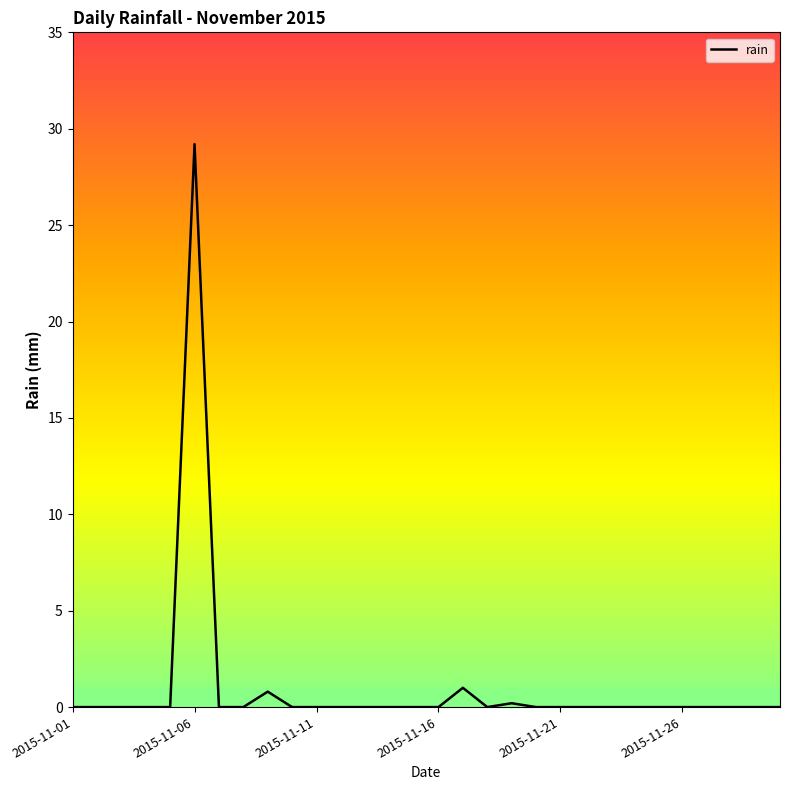

What is the sum of all values?

31.2